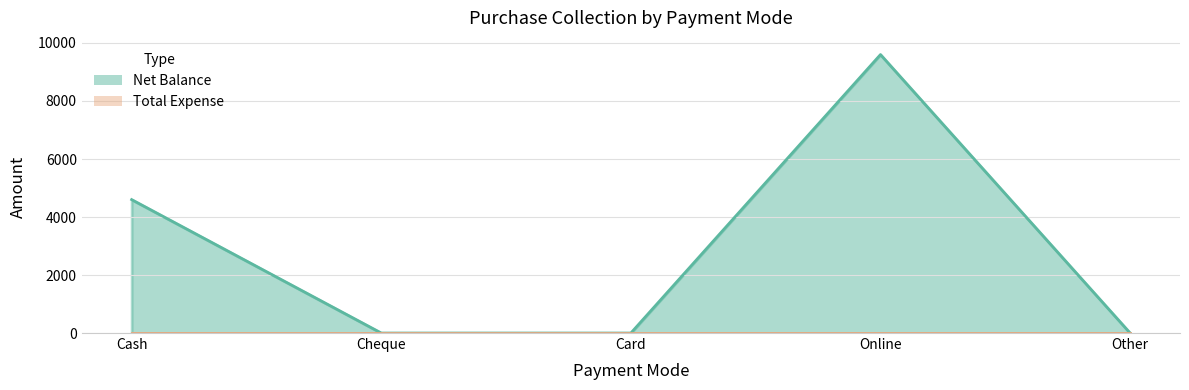

Count the number of categories in the chart.

5